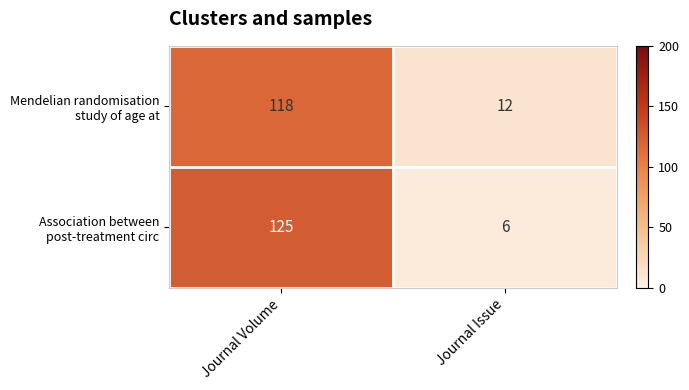

At which category is the sum across all series the highest?

Journal Volume